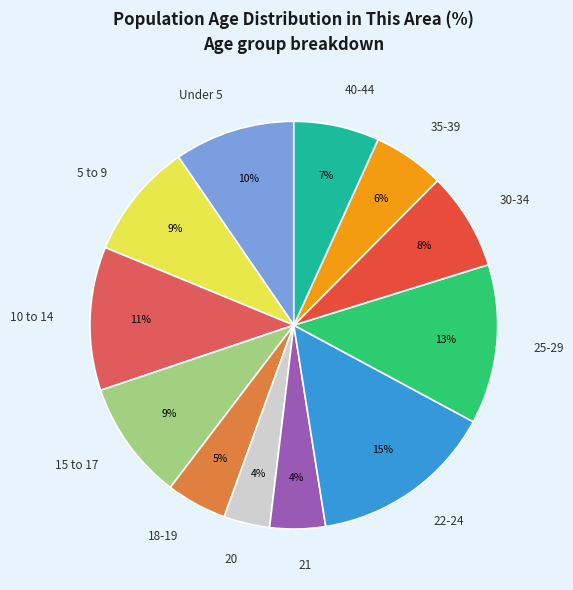

True or false: 25-29 accounts for 1% of the total.

False